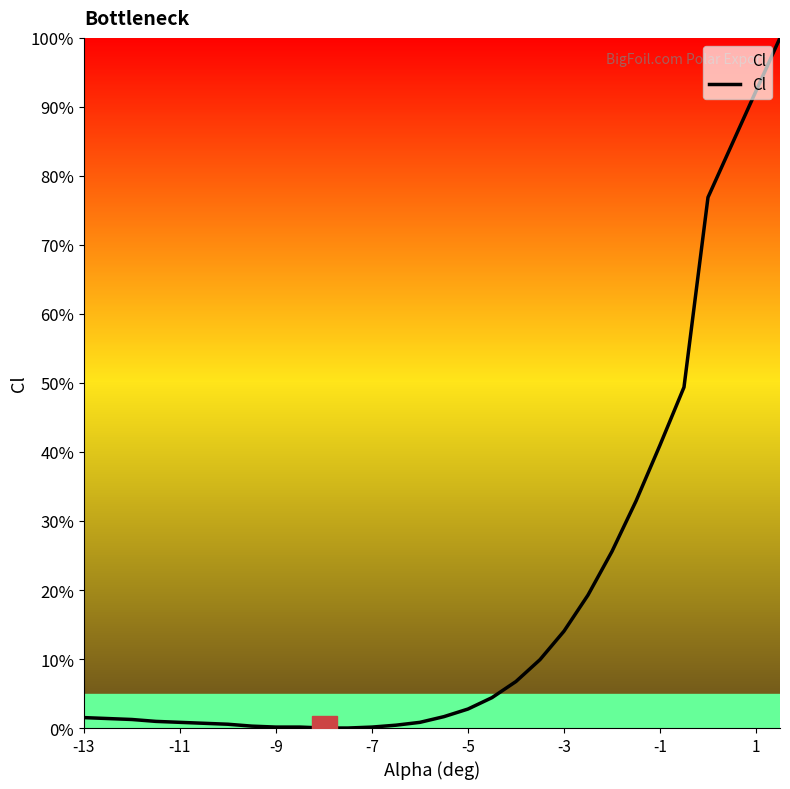

What is the sum of all values?

5.7